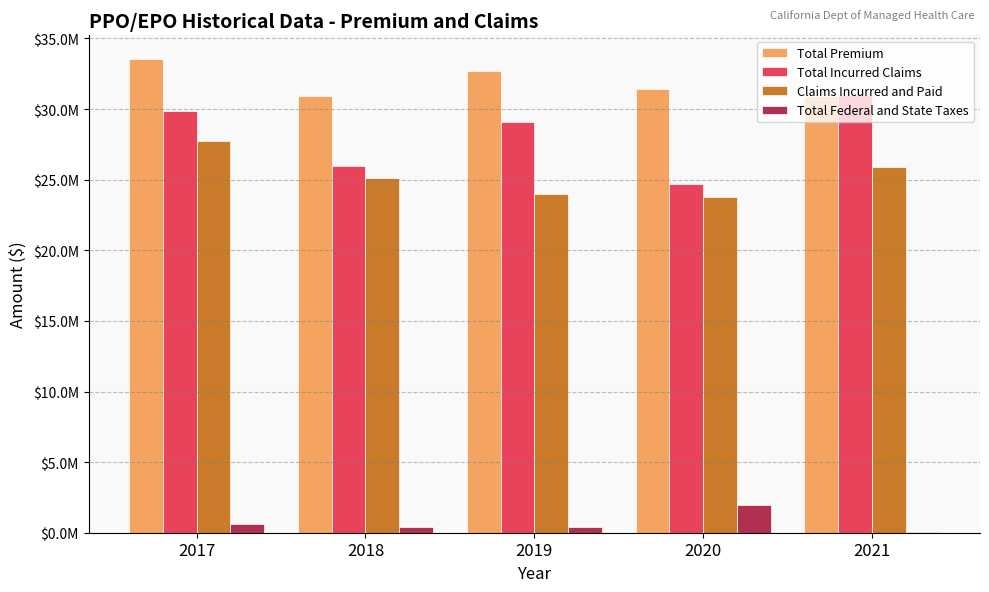

Reading left to right, what are all the values shown in this chart?

Total Premium: 33545407	30911339	32700845	31447257	30948805
Total Incurred Claims: 29866618	25959279	29071247	24707733	30983710
Claims Incurred and Paid: 27759472	25154564	23964655	23803383	25894898
Total Federal and State Taxes: 624257	437491	403188	1970052	48689